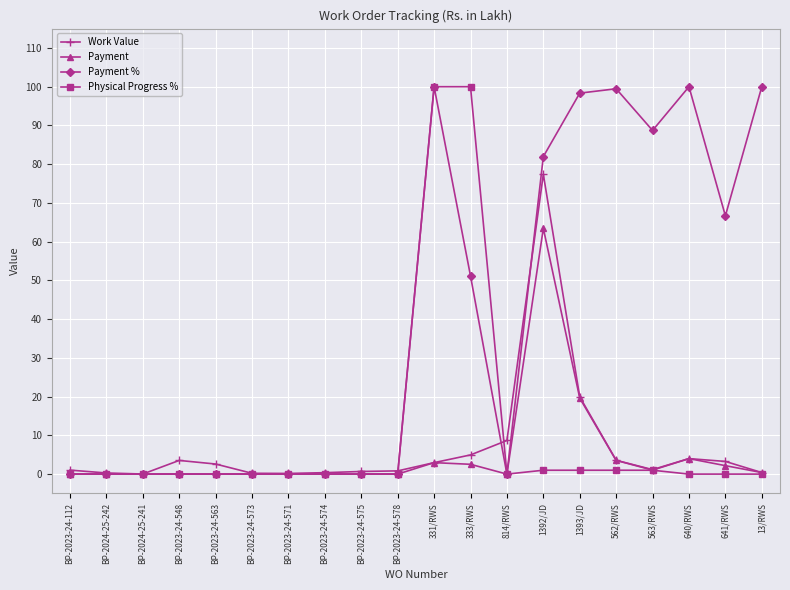

The Payment % series shows 0.0 at BP-2023-24-571. True or false?

True